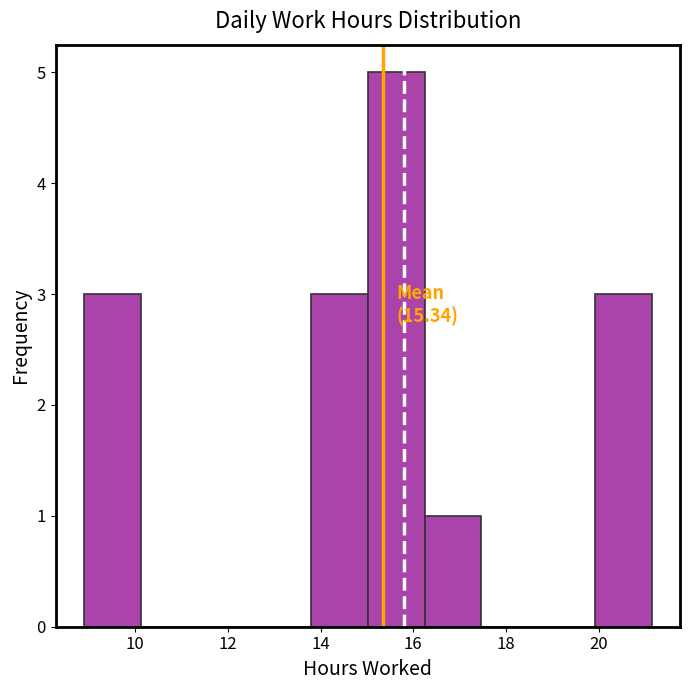

Over which range of the x-axis is the bar tallest?

15.0 to 16.2